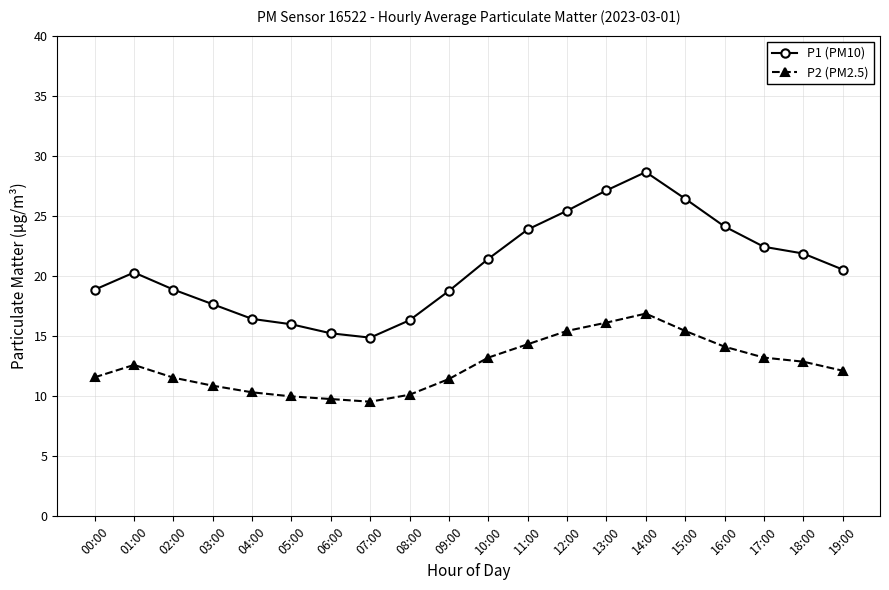

Is this an area chart (filled region under the line)?

No